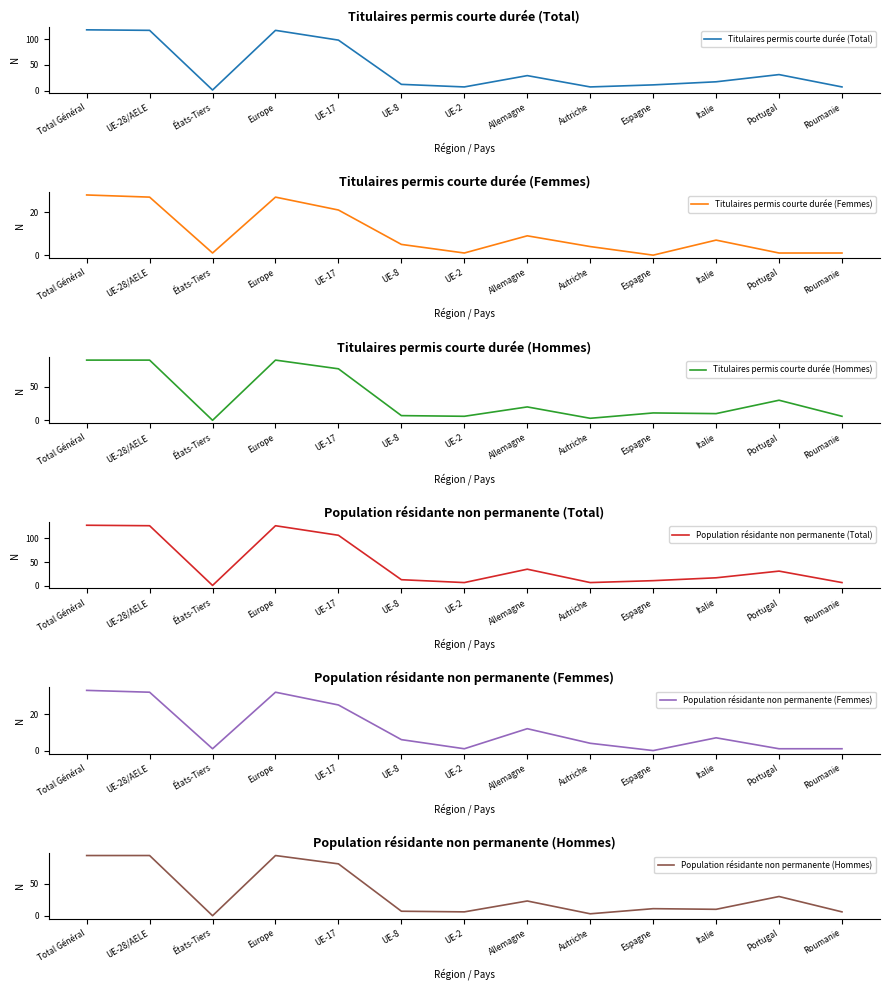

What are all the series names shown in the legend?

Titulaires permis courte durée (Total), Titulaires permis courte durée (Femmes), Titulaires permis courte durée (Hommes), Population résidante non permanente (Total), Population résidante non permanente (Femmes), Population résidante non permanente (Hommes)